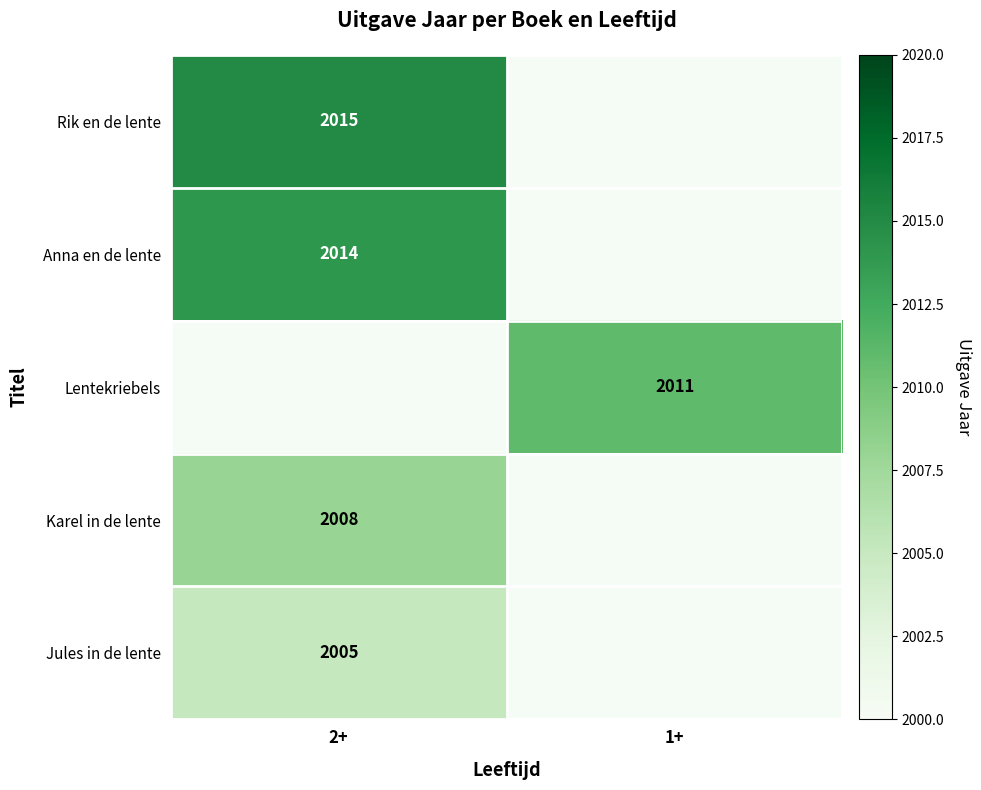

The value of Anna en de lente at 2+ is 2014. True or false?

True